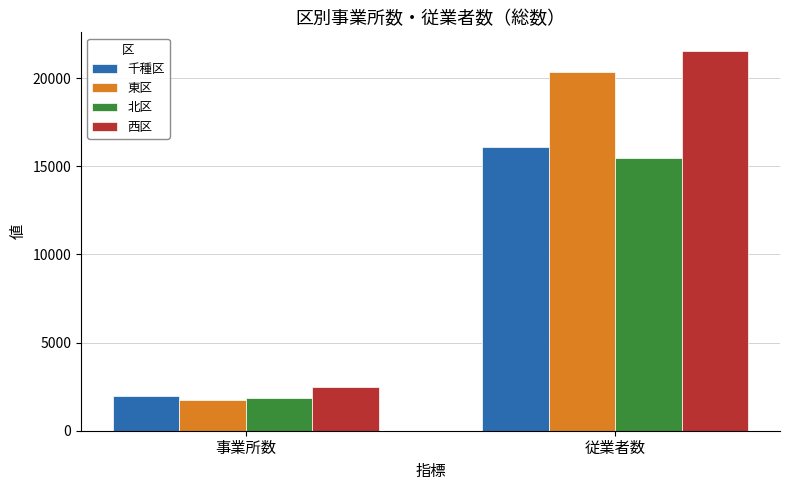

What is the value of the 東区 bar at the 1st from the left?

1720